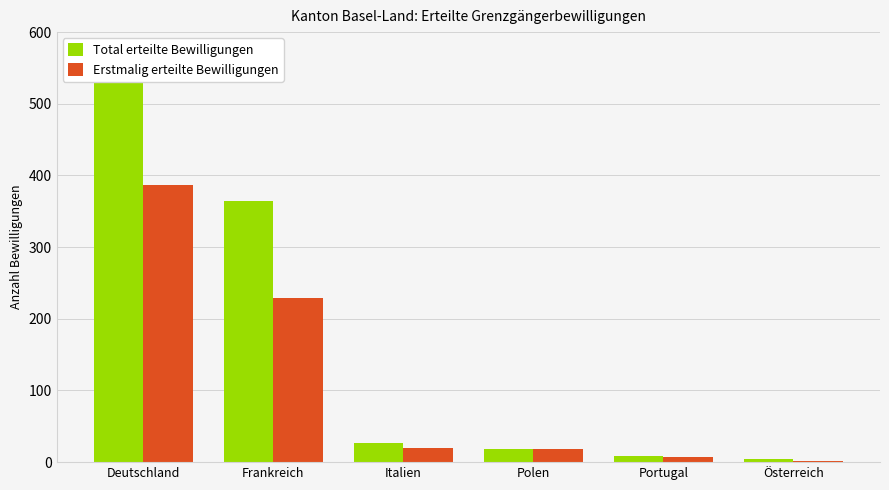

List the labels in order of Total erteilte Bewilligungen value, largest first.

Deutschland, Frankreich, Italien, Polen, Portugal, Österreich